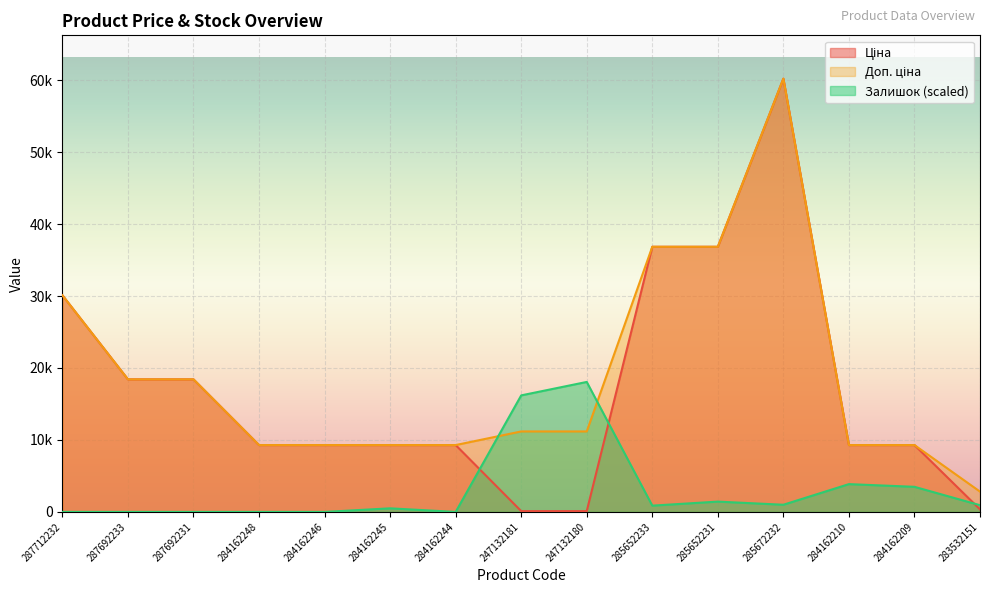

Count the number of data series in this chart.

3